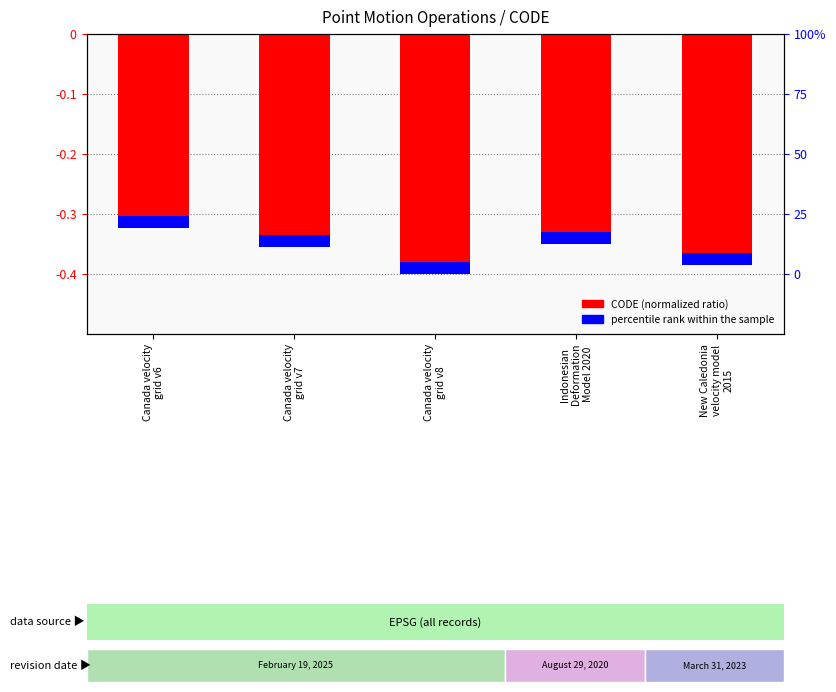

What is the sum of all CODE (normalized) values?

-1.8